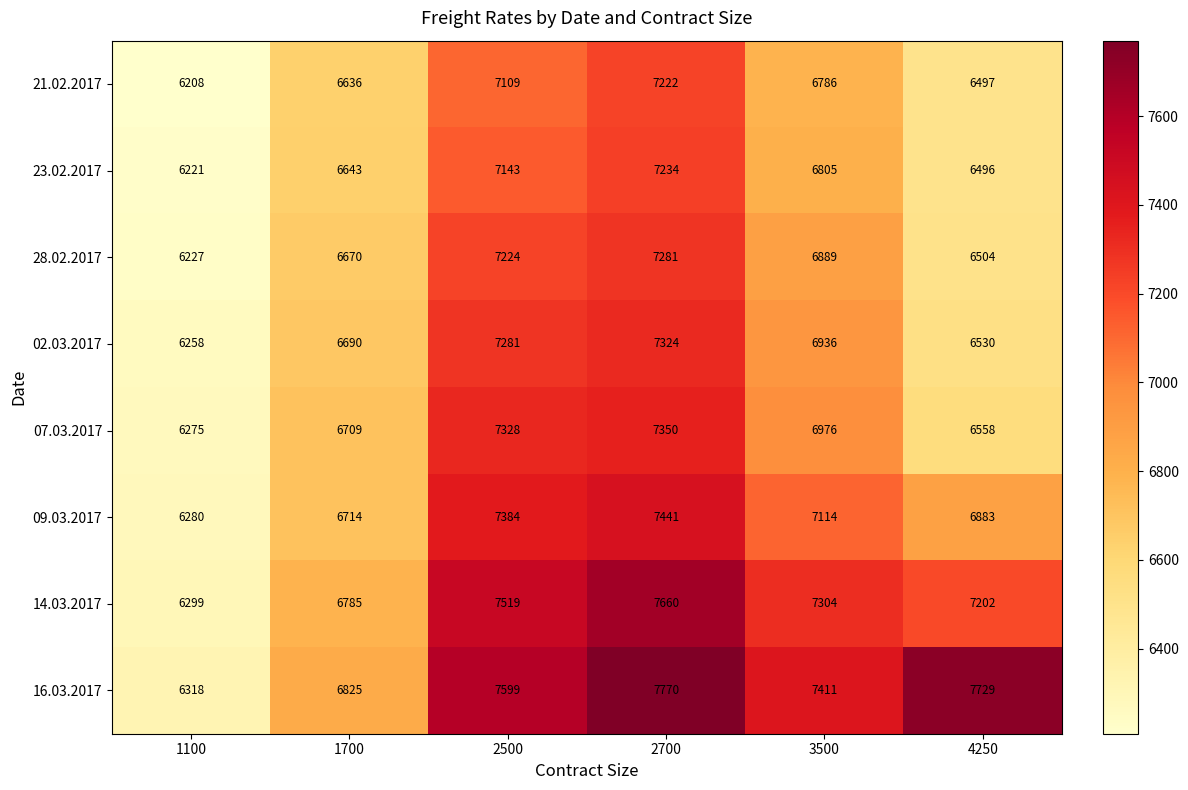

Which category has the highest value in the 23.02.2017 series?

2700